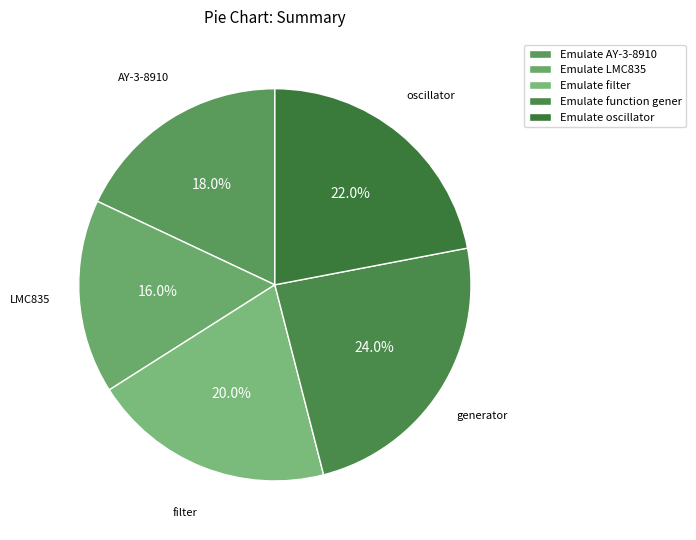

How many segments does this pie chart have?

5